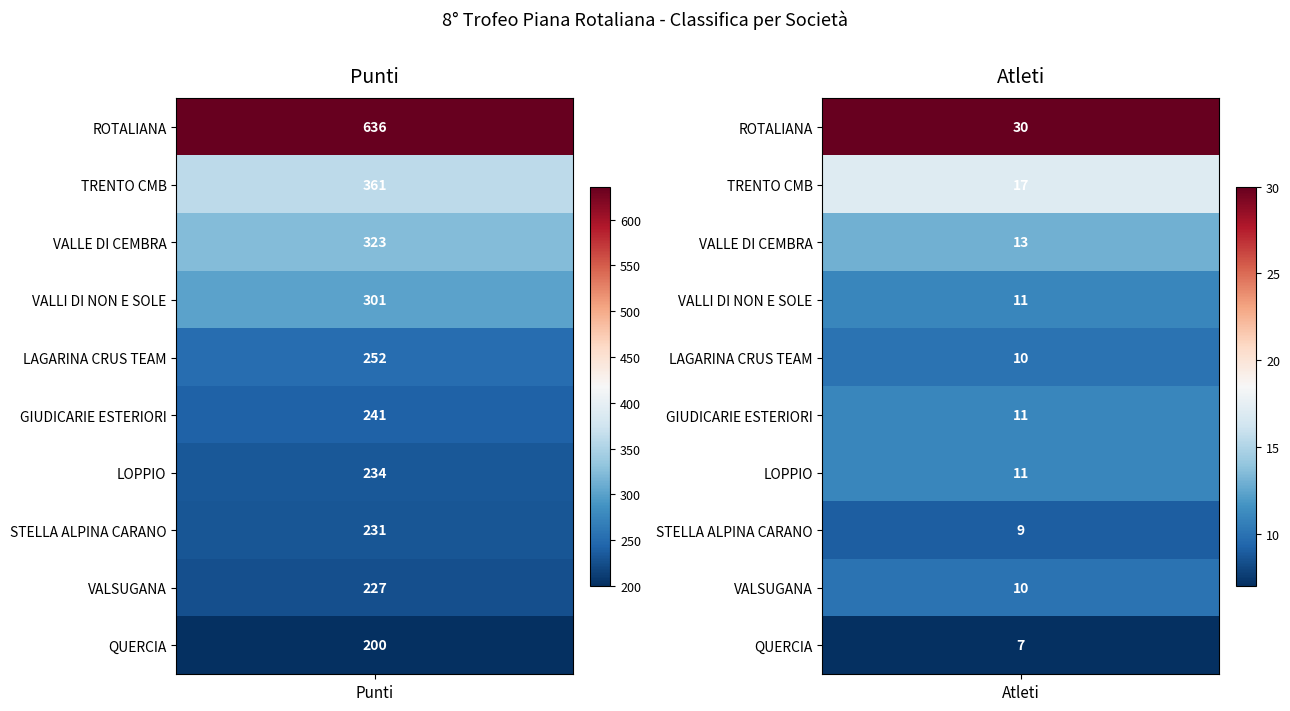

Rank the series by their maximum value, from lowest to highest.

QUERCIA, VALSUGANA, STELLA ALPINA CARANO, LOPPIO, GIUDICARIE ESTERIORI, LAGARINA CRUS TEAM, VALLI DI NON E SOLE, VALLE DI CEMBRA, TRENTO CMB, ROTALIANA